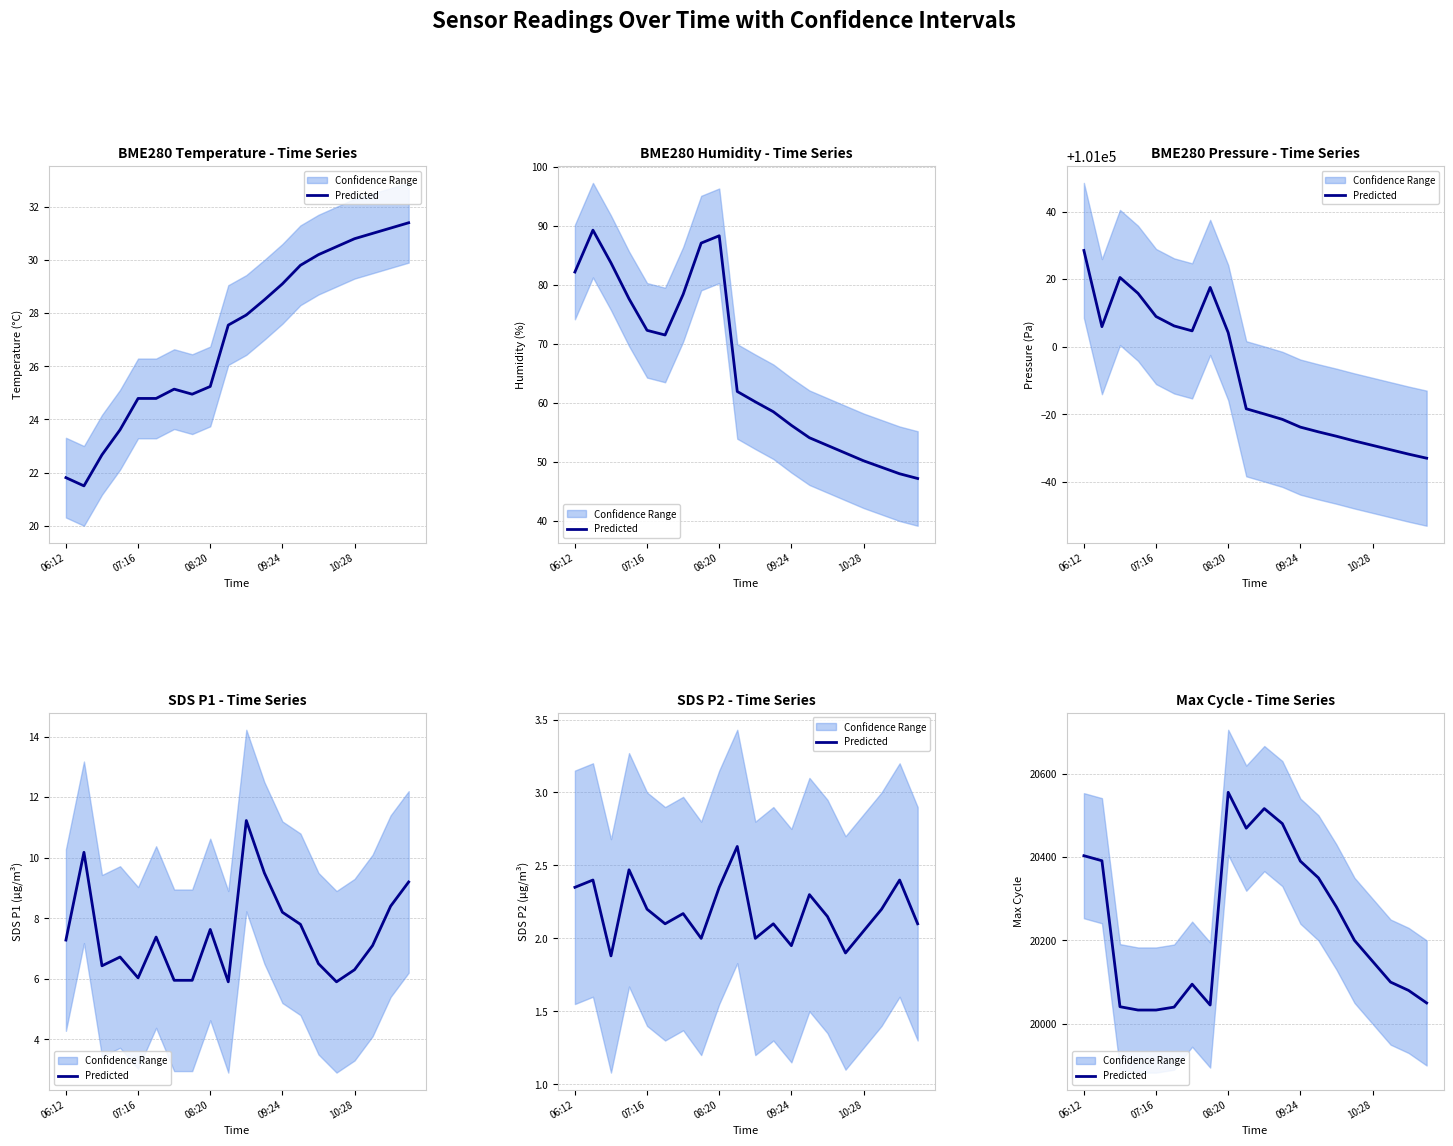

What is the difference between the values at 7 and 6?

50